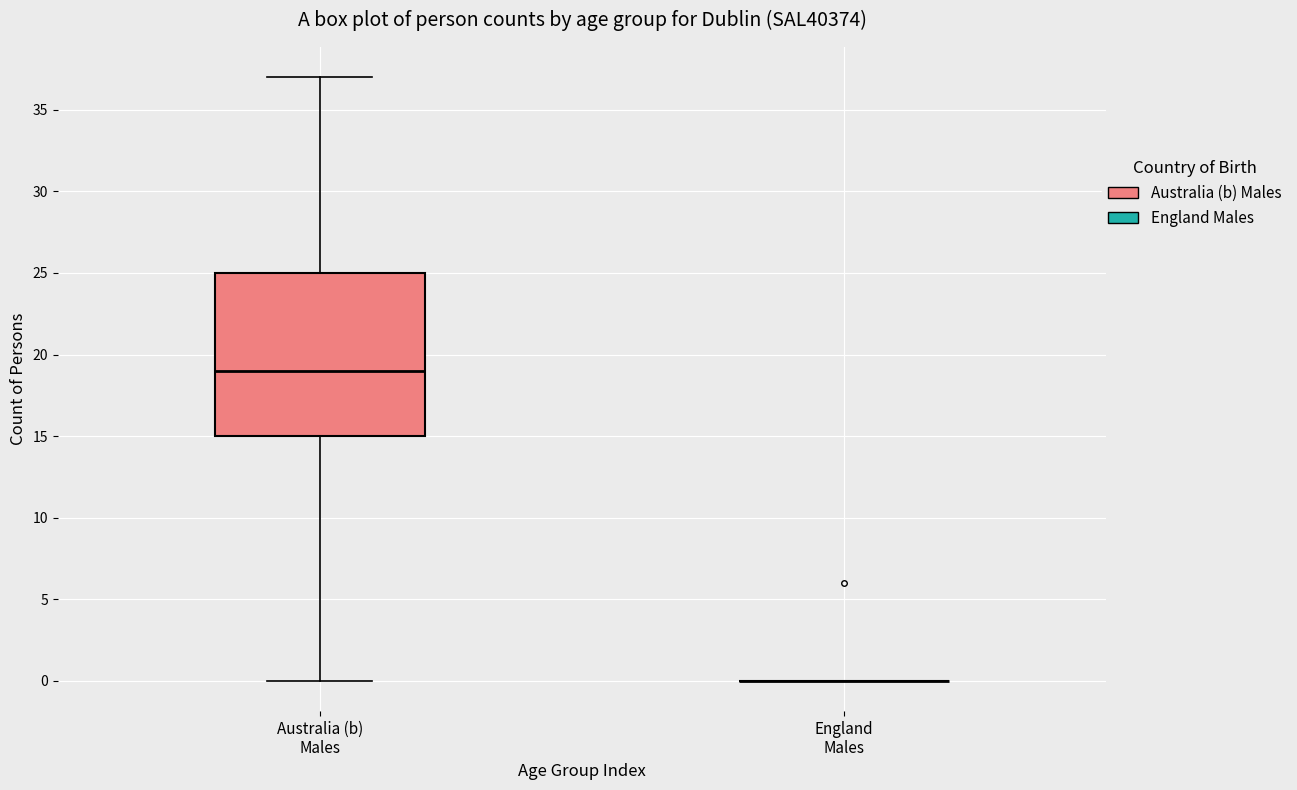

Reading left to right, transcribe this box plot: for each box, give where its median line is, the range the box spans, and where its two whiskers end, as read against the y-axis. The values are not printed on the chart, so give them approximately, as read against the axis.

Australia (b) Males: median 19, box 15 to 25, whiskers 0 to 37
England Males: box collapsed to a line at 0, whiskers 0 to 0